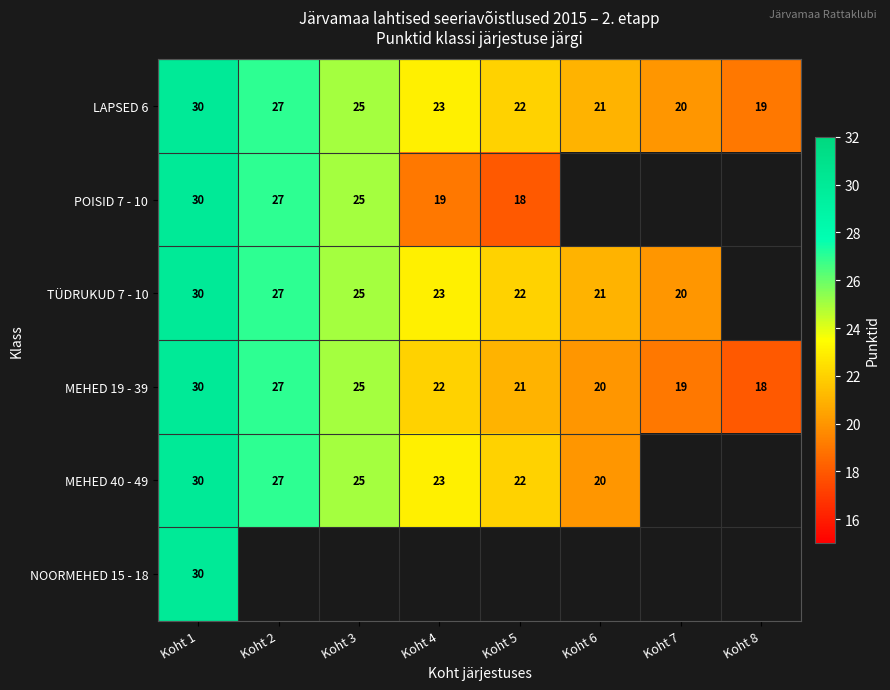

At which category is the sum across all series the highest?

Koht 1